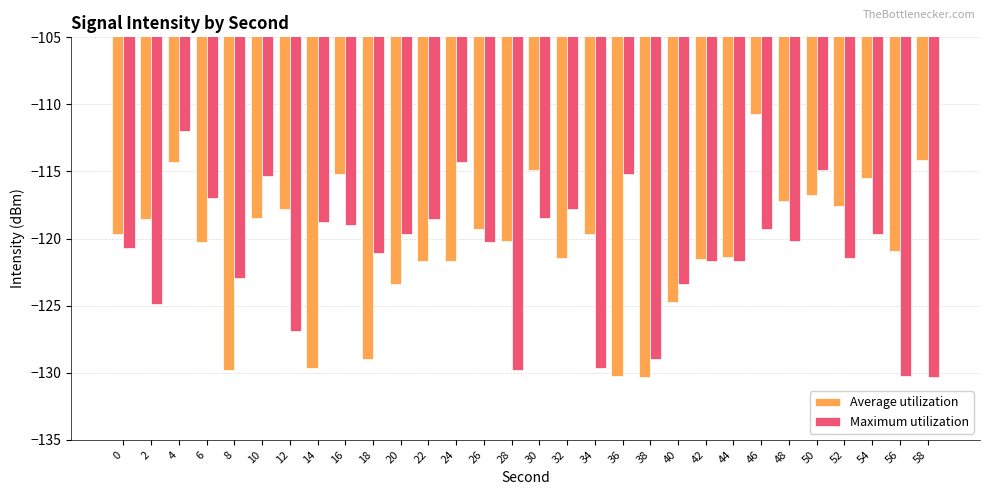

What is the spread (max minus min) of values at 18?

7.9